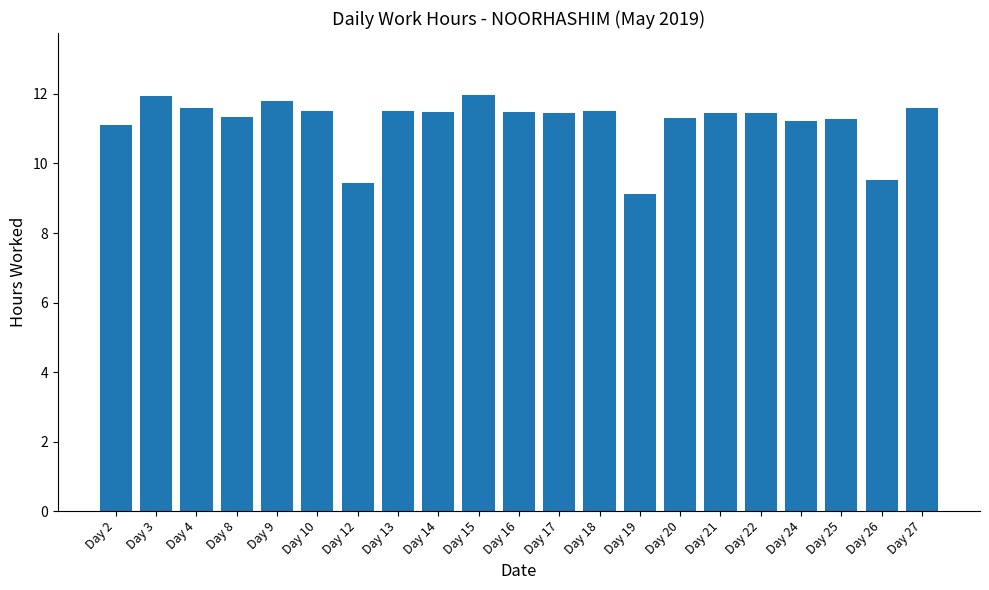

What is the greatest value displayed?

12.0